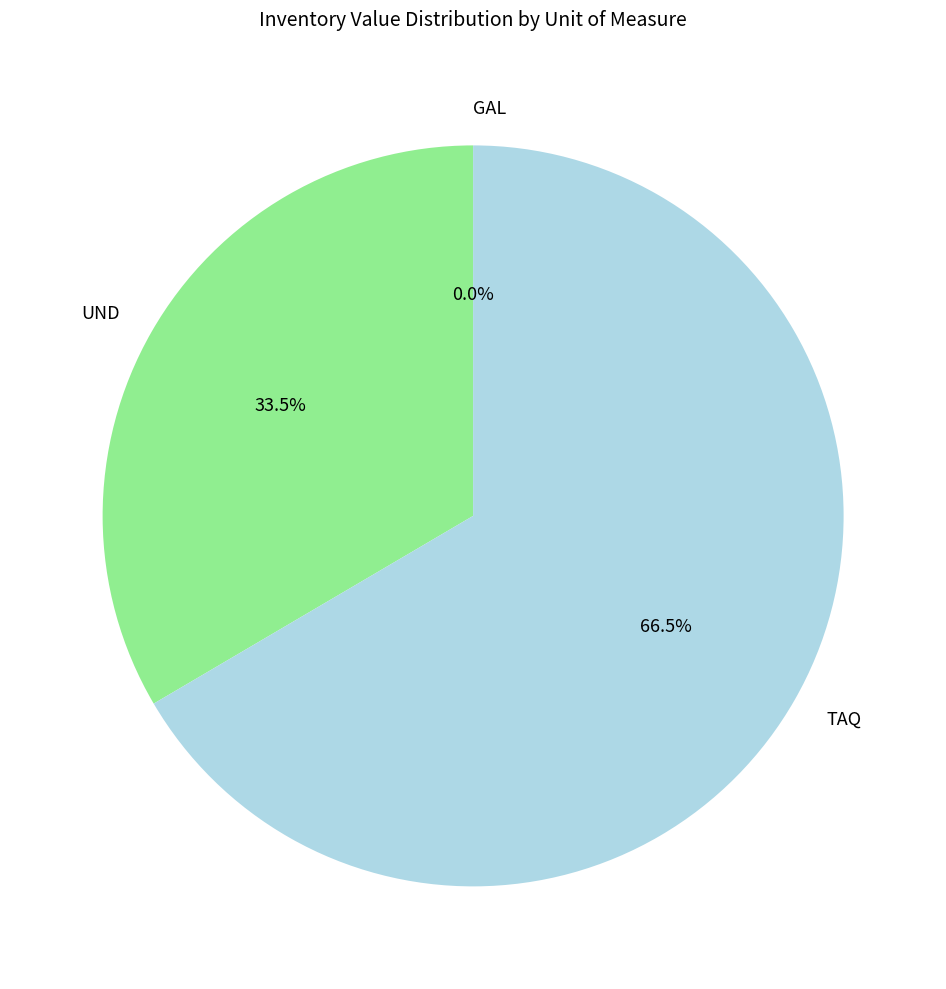

How much of the chart is everything except UND?

66.5%